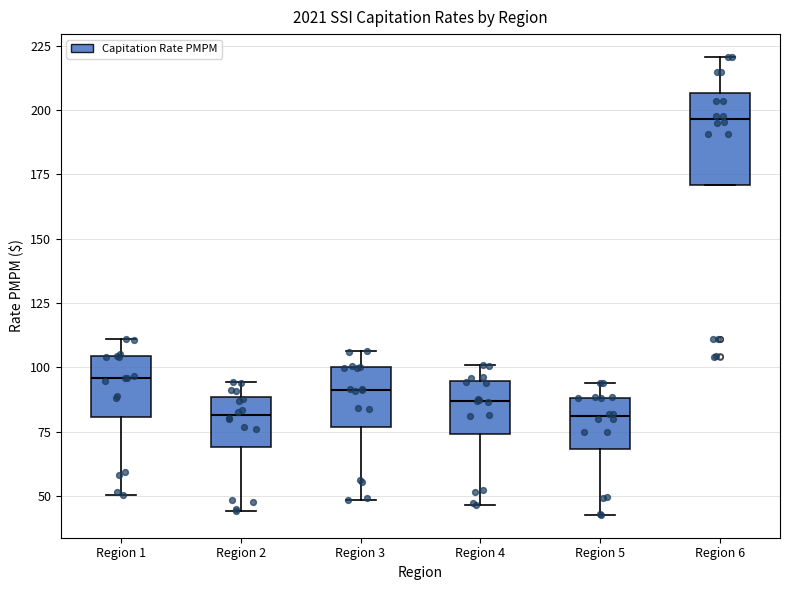

Reading left to right, transcribe this box plot: for each box, give where its median line is, the range the box spans, and where its two whiskers end, as read against the y-axis. The values are not printed on the chart, so give them approximately, as read against the axis.

Region 1: median 95, box 80 to 105, whiskers 50 to 110
Region 2: median 80, box 70 to 90, whiskers 45 to 95
Region 3: median 90, box 75 to 100, whiskers 50 to 105
Region 4: median 85, box 75 to 95, whiskers 45 to 100
Region 5: median 80, box 70 to 90, whiskers 45 to 95
Region 6: median 195, box 170 to 205, whiskers 170 to 220